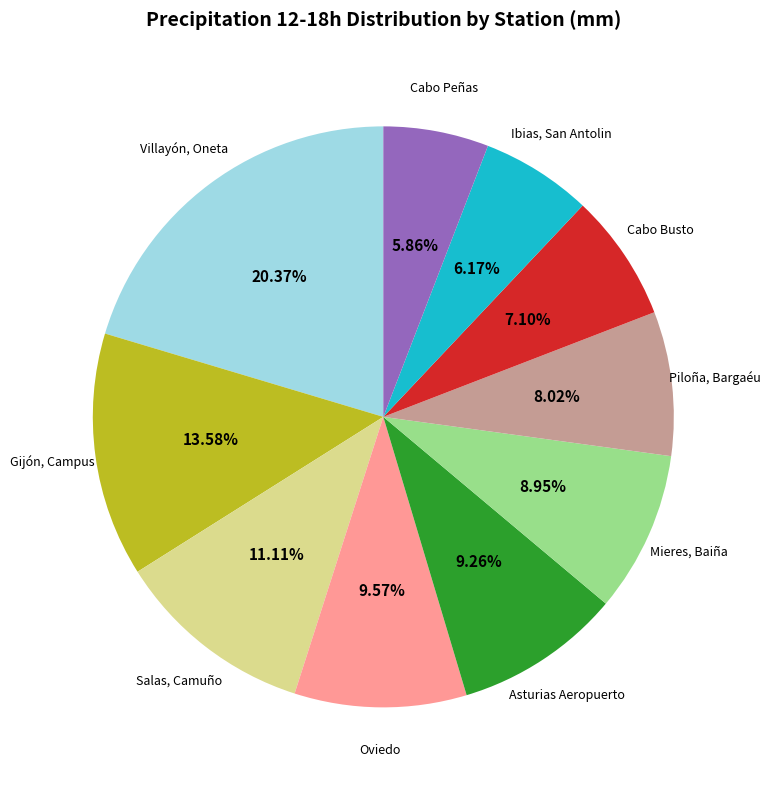

Does any single category account for the majority?

No